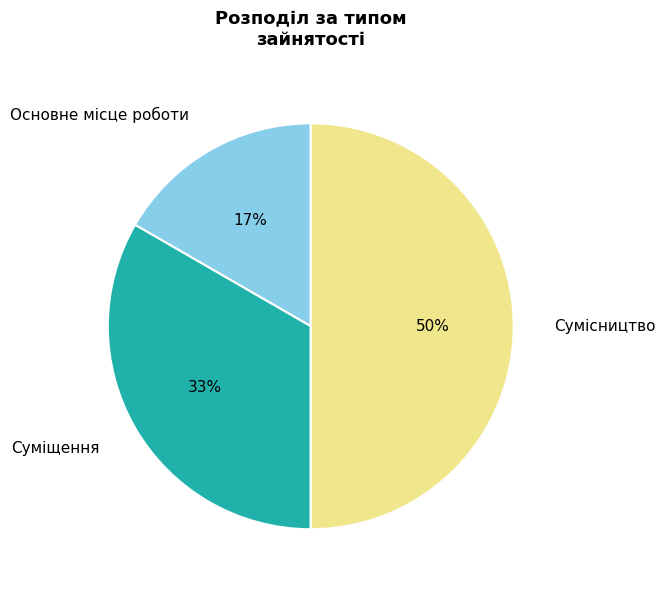

Rank the categories by value from highest to lowest.

Сумісництво, Суміщення, Основне місце роботи